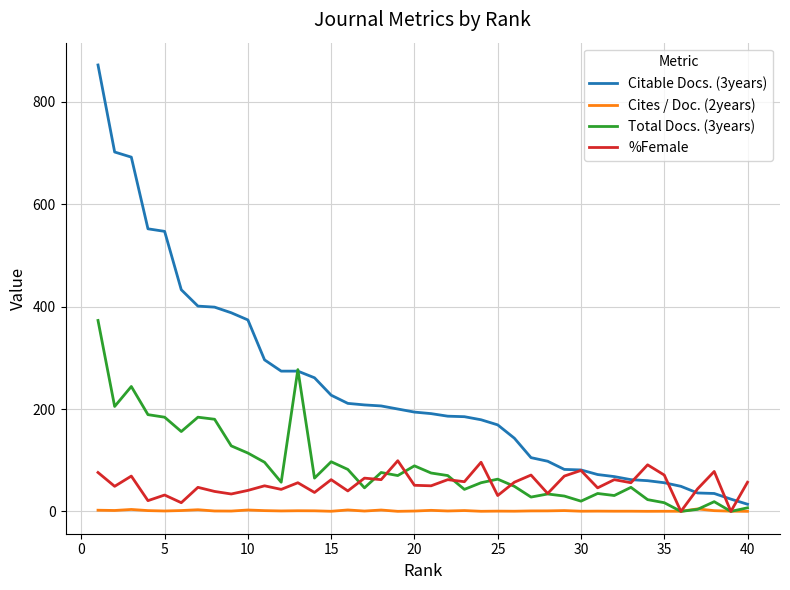

Which series has the largest total across all categories?

Citable Docs. (3years)